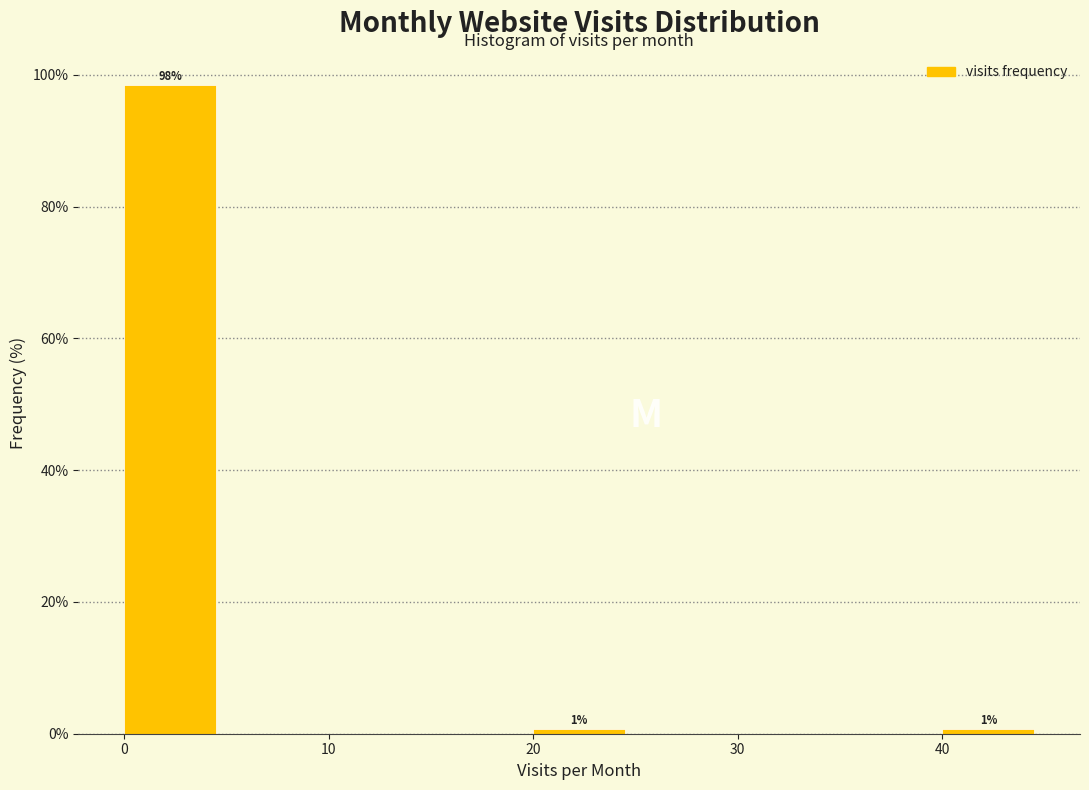

Over which range of the x-axis is the bar tallest?

0 to 5